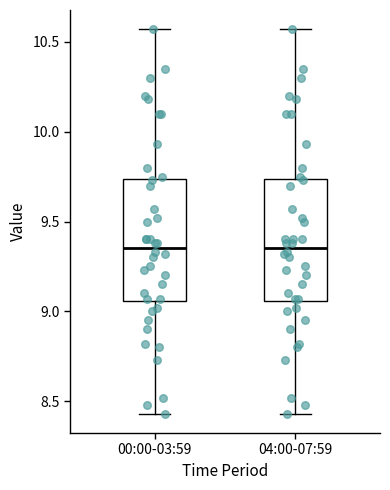

Where is the lower edge of the box for 00:00-03:59 on the y-axis? The values are not printed on the chart, so give them approximately, as read against the axis.

9.05